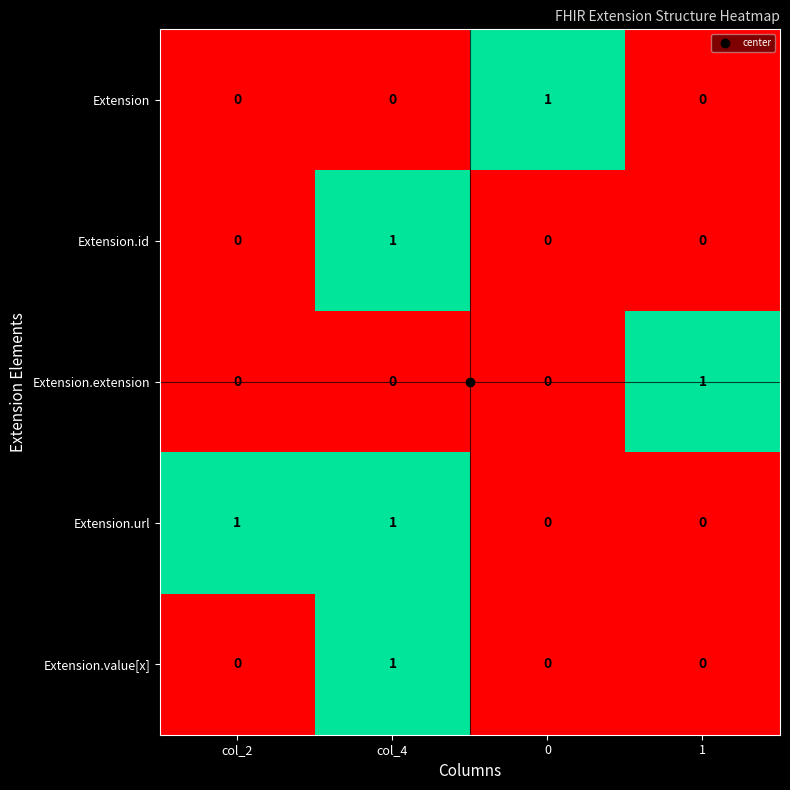

At which label does Extension.value[x] reach its peak?

col_4